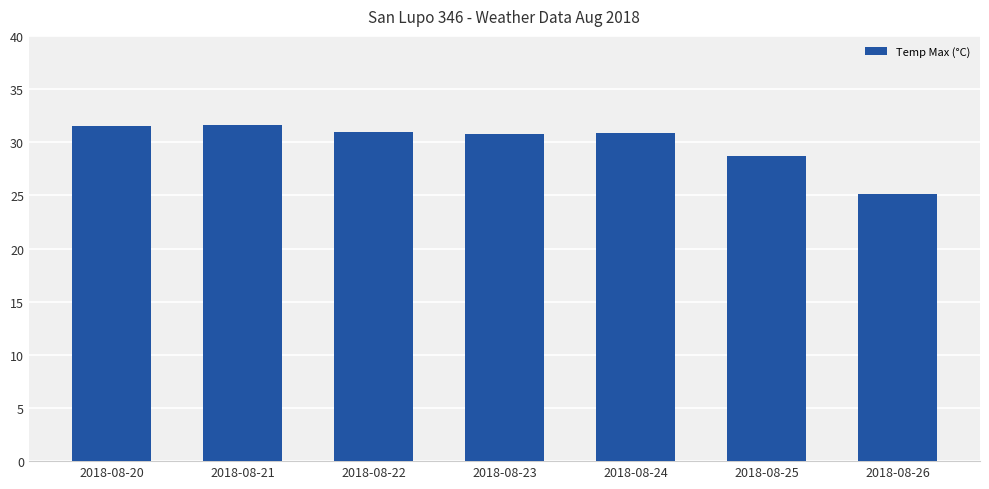

What is the minimum value shown in the chart?

25.1